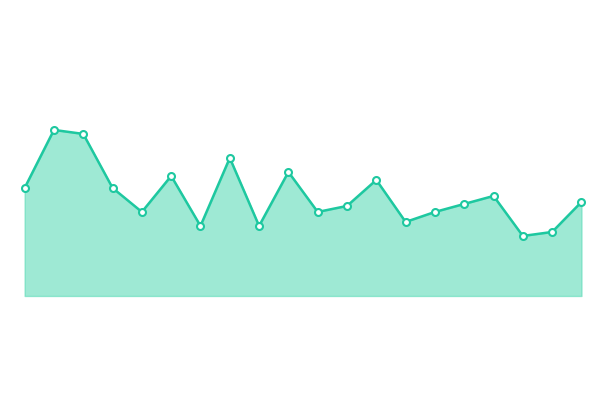

How many lines are shown in the chart?

1